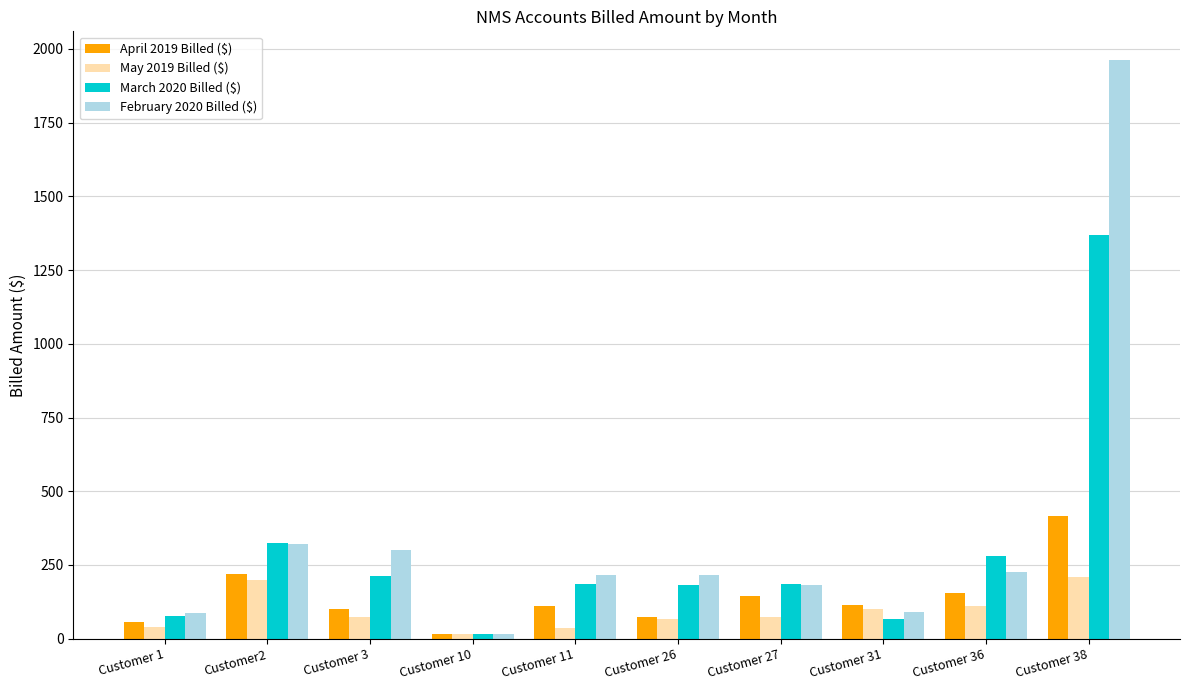

Is it true that March 2020 Billed ($) equals 183.1 at Customer 26?

True